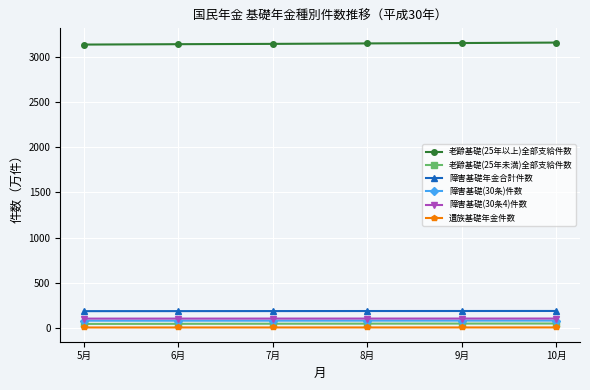

True or false: 遺族基礎年金件数 and 障害基礎(30条4)件数 cross at least once.

False